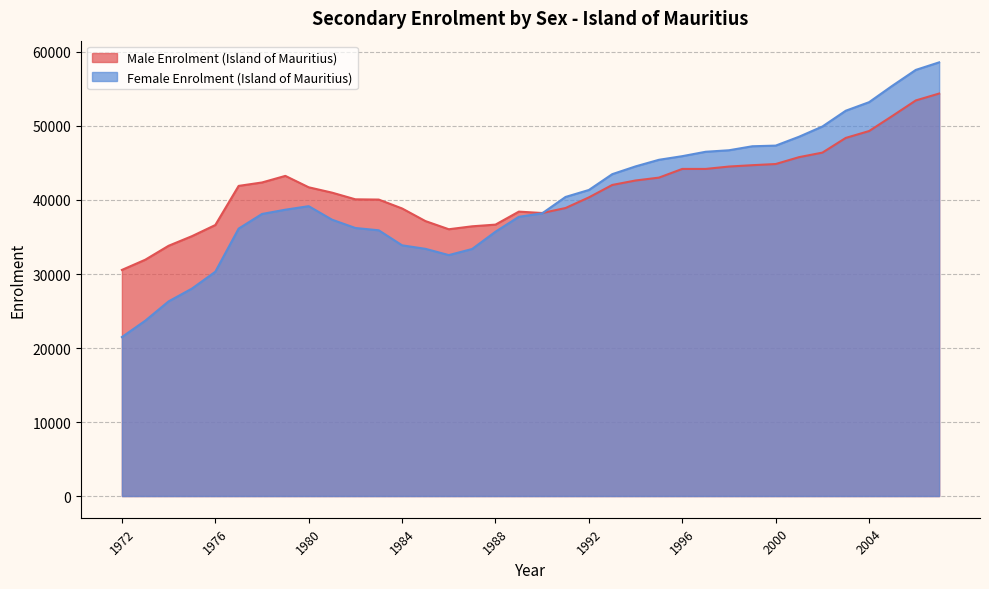

What is the difference between the maximum and minimum values in the Male Enrolment (Island of Mauritius) series?

23833